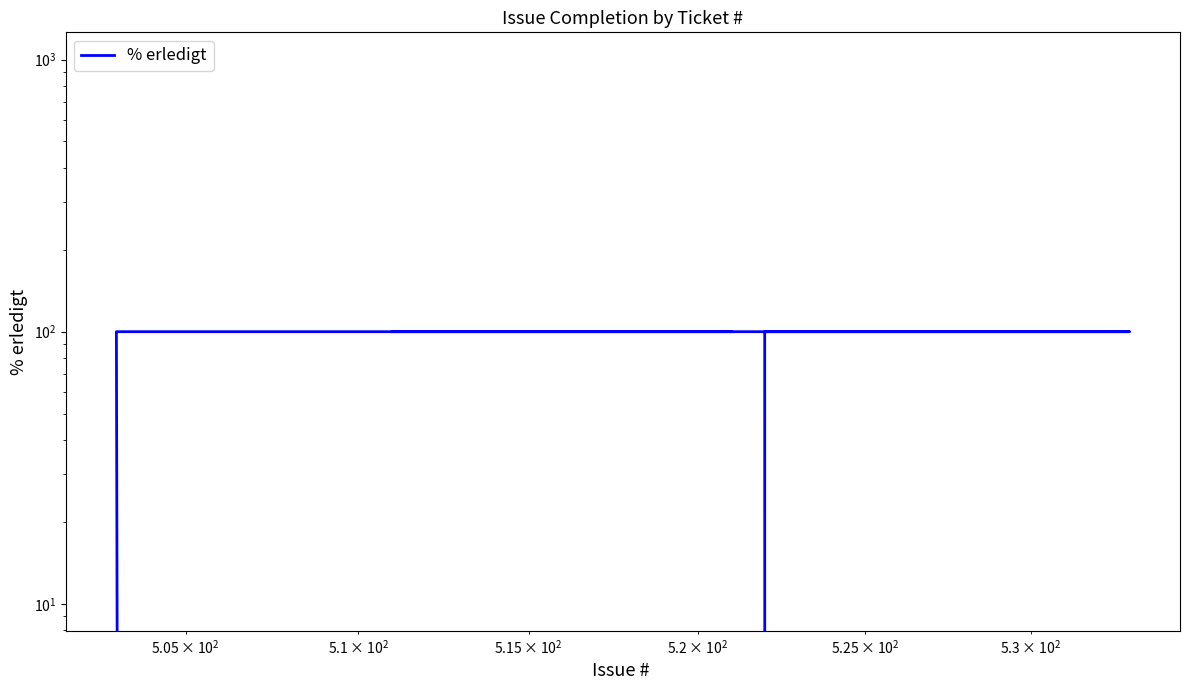

Does the chart have visible grid lines?

No